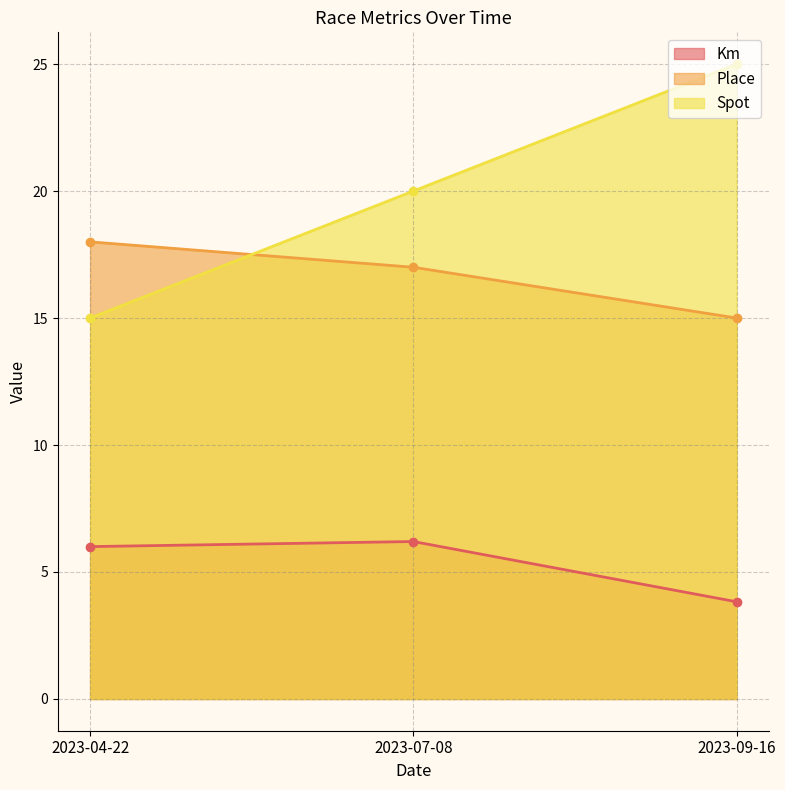

At 2023-09-16, list the series in order from smallest to largest.

Km, Place, Spot